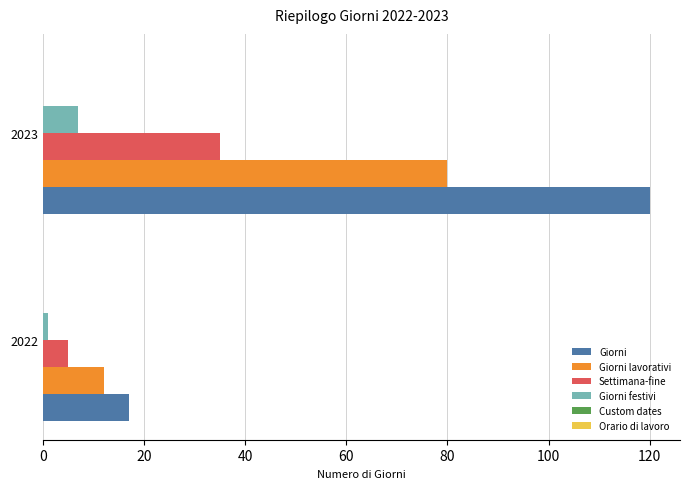

Which series has the widest spread of values?

Giorni